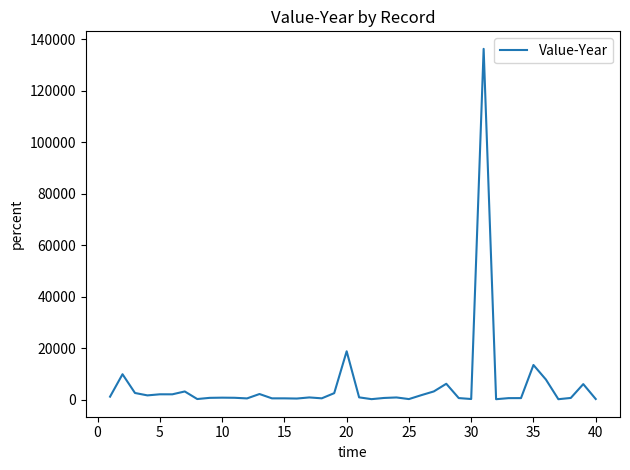

What is the maximum value shown in the chart?

136357